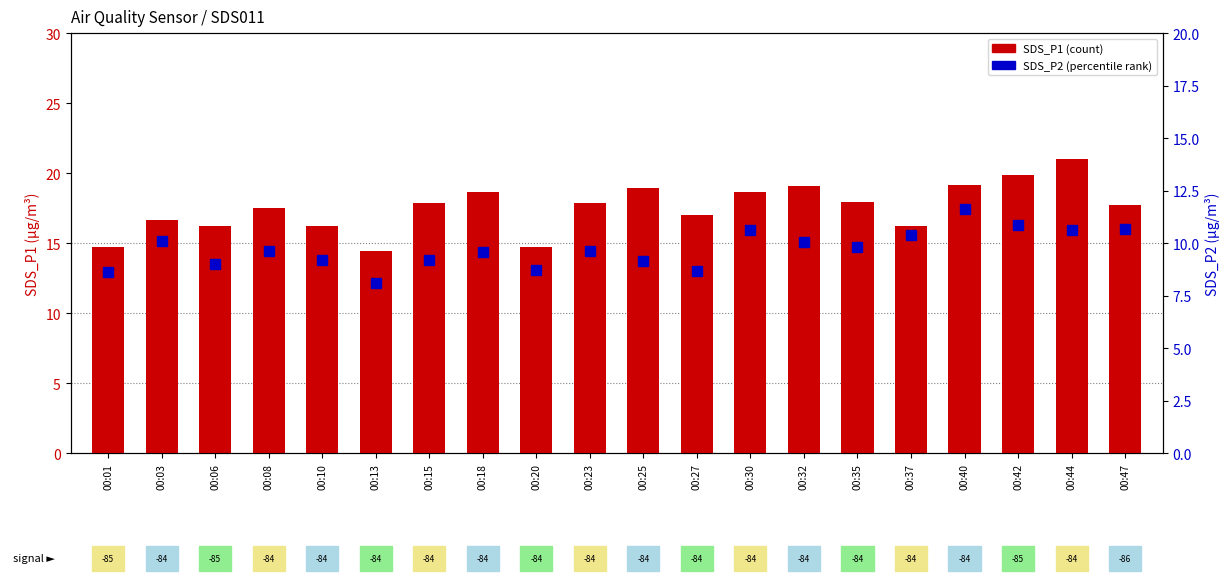

What is the approximate value of SDS_P2 at 00:32?

10.1